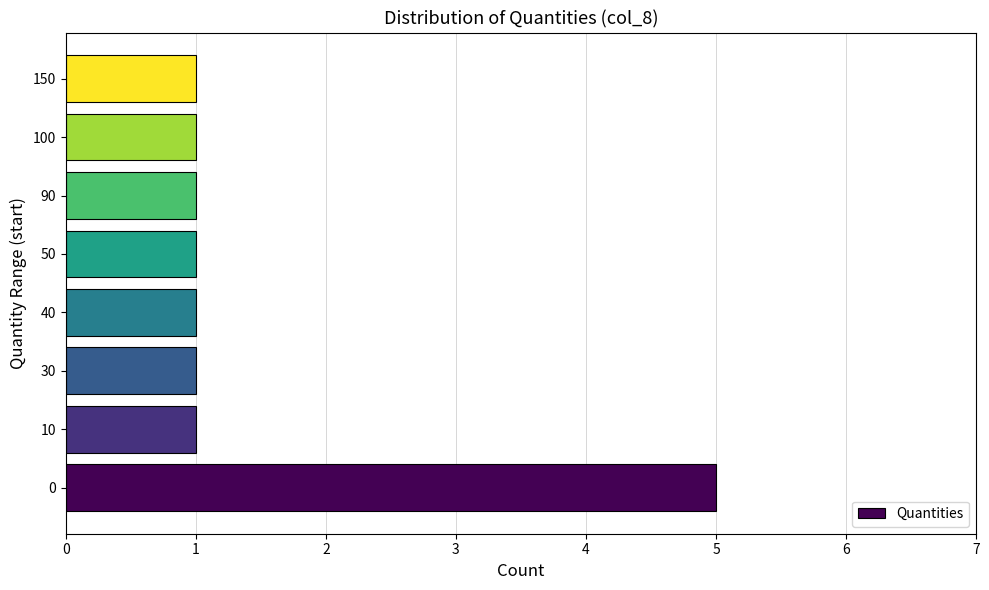

Reading bottom to top, transcribe all the data shown in this chart.

5	1	1	1	1	1	1	1